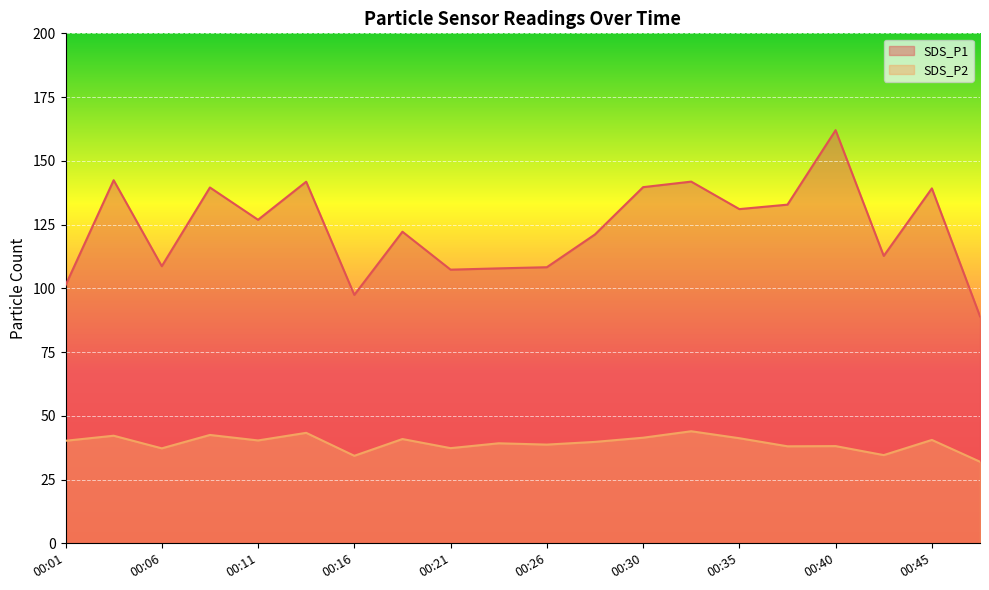

What are all the series names shown in the legend?

SDS_P1, SDS_P2